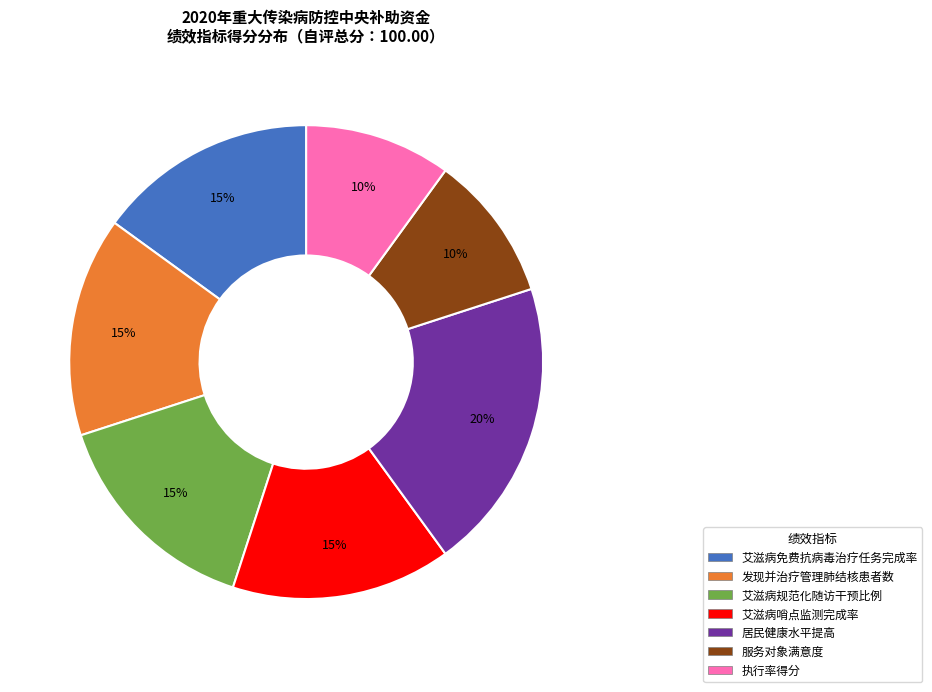

What is the ratio of the value at 执行率得分 to the value at 发现并治疗管理肺结核患者数?

0.7